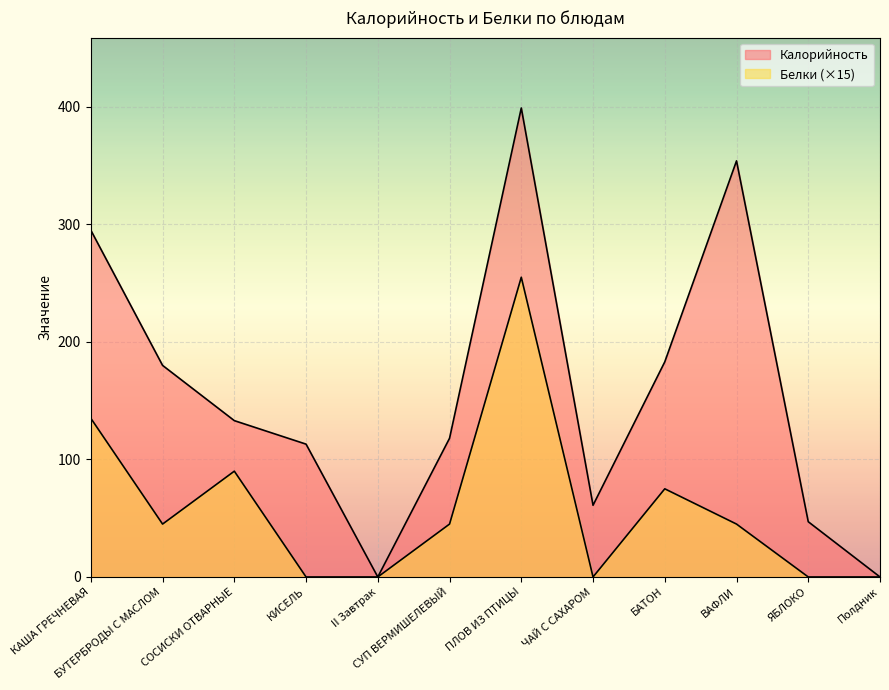

What is the label of the 2nd point from the left?

БУТЕРБРОДЫ С МАСЛОМ